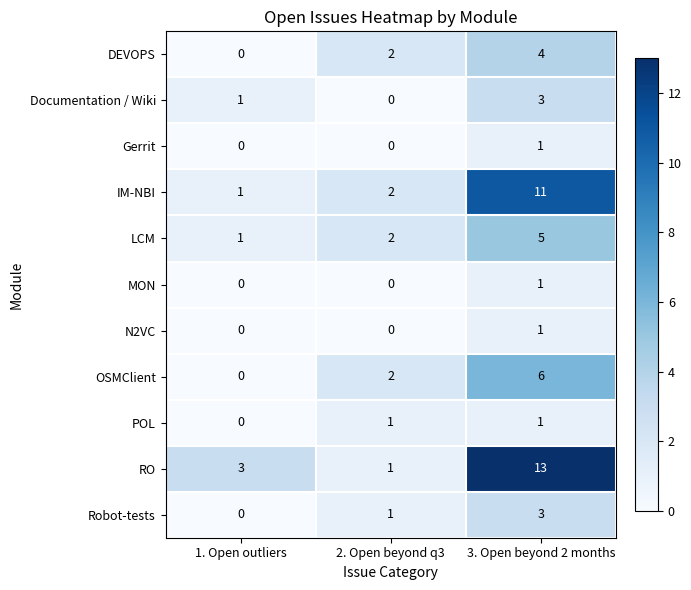

Is the value of Gerrit at 2. Open beyond q3 greater than the value of DEVOPS at 3. Open beyond 2 months?

No